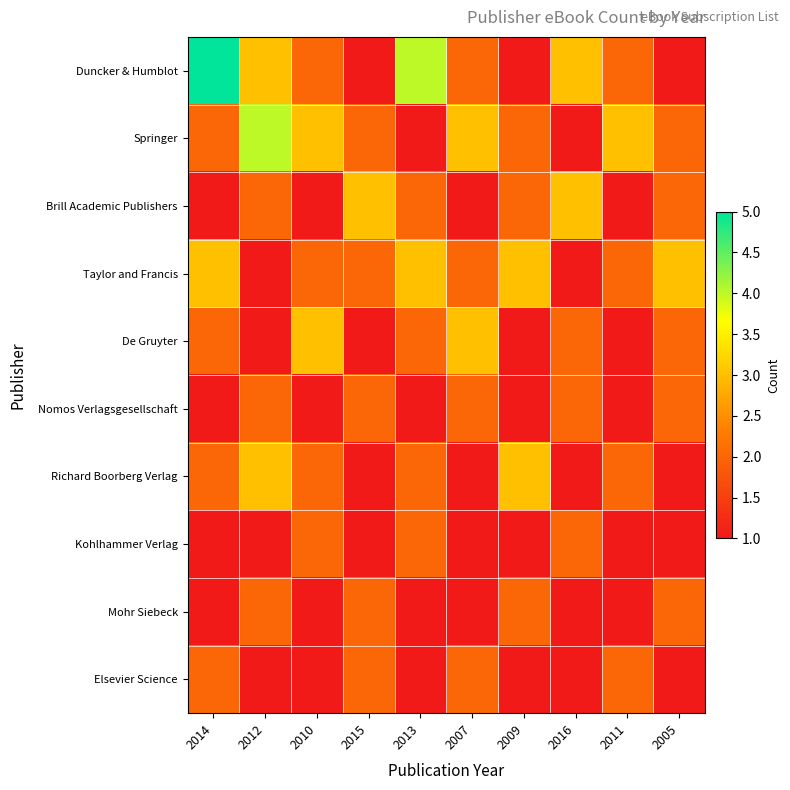

Reading left to right, transcribe all the data shown in this chart.

Duncker & Humblot: 2014=5	2012=3	2010=2	2015=1	2013=4	2007=2	2009=1	2016=3	2011=2	2005=1
Springer: 2014=2	2012=4	2010=3	2015=2	2013=1	2007=3	2009=2	2016=1	2011=3	2005=2
Brill Academic Publishers: 2014=1	2012=2	2010=1	2015=3	2013=2	2007=1	2009=2	2016=3	2011=1	2005=2
Taylor and Francis: 2014=3	2012=1	2010=2	2015=2	2013=3	2007=2	2009=3	2016=1	2011=2	2005=3
De Gruyter: 2014=2	2012=1	2010=3	2015=1	2013=2	2007=3	2009=1	2016=2	2011=1	2005=2
Nomos Verlagsgesellschaft: 2014=1	2012=2	2010=1	2015=2	2013=1	2007=2	2009=1	2016=2	2011=1	2005=2
Richard Boorberg Verlag: 2014=2	2012=3	2010=2	2015=1	2013=2	2007=1	2009=3	2016=1	2011=2	2005=1
Kohlhammer Verlag: 2014=1	2012=1	2010=2	2015=1	2013=2	2007=1	2009=1	2016=2	2011=1	2005=1
Mohr Siebeck: 2014=1	2012=2	2010=1	2015=2	2013=1	2007=1	2009=2	2016=1	2011=1	2005=2
Elsevier Science: 2014=2	2012=1	2010=1	2015=2	2013=1	2007=2	2009=1	2016=1	2011=2	2005=1